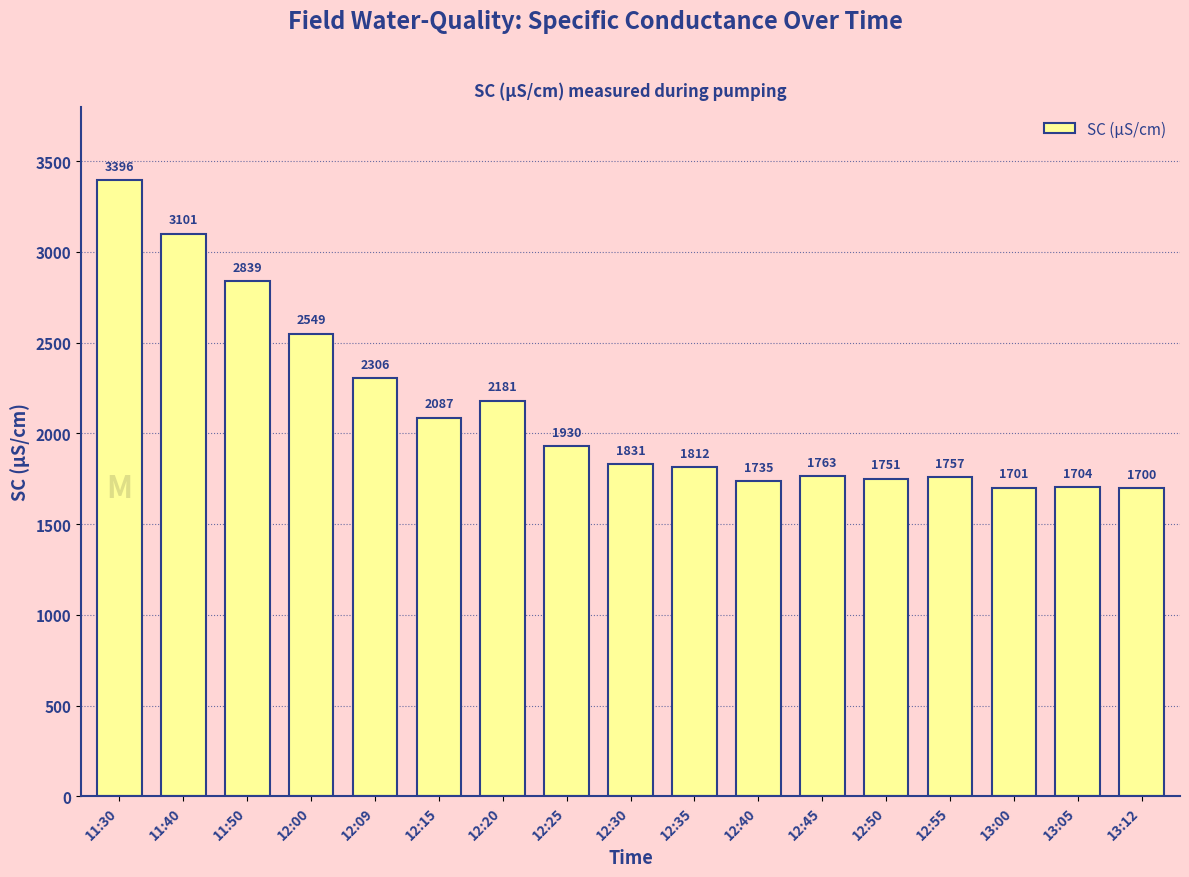

The value at 12:15 is 2087. True or false?

True